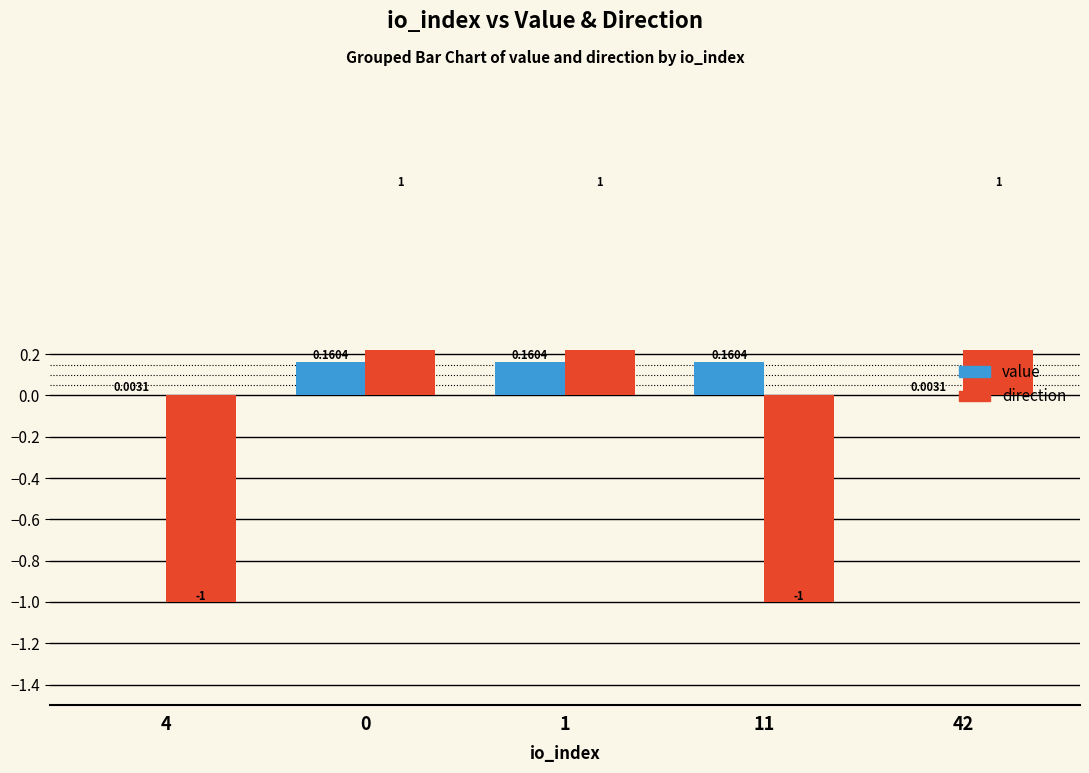

Between 4 and 42, which series saw the biggest shift?

direction